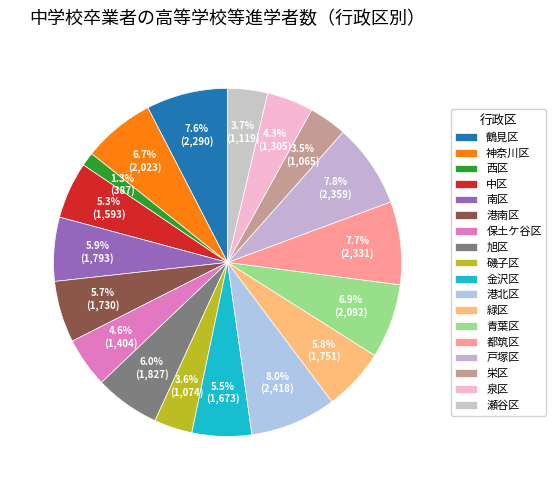

Do 神奈川区 and 中区 together represent more than half of the pie?

No